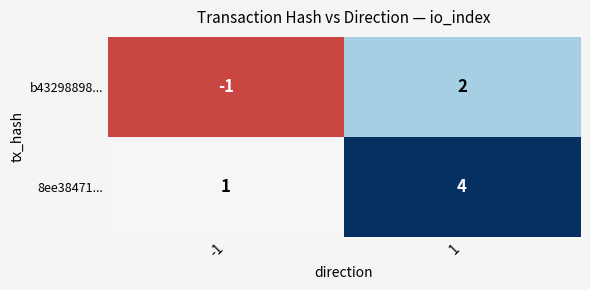

What is the minimum value shown in the chart?

-1